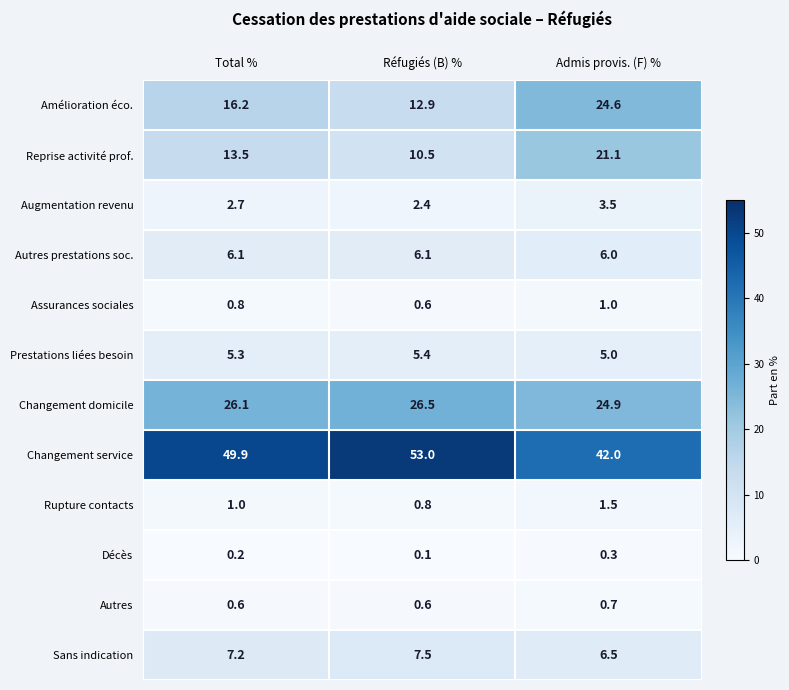

What is the maximum value shown in the chart?

53.0